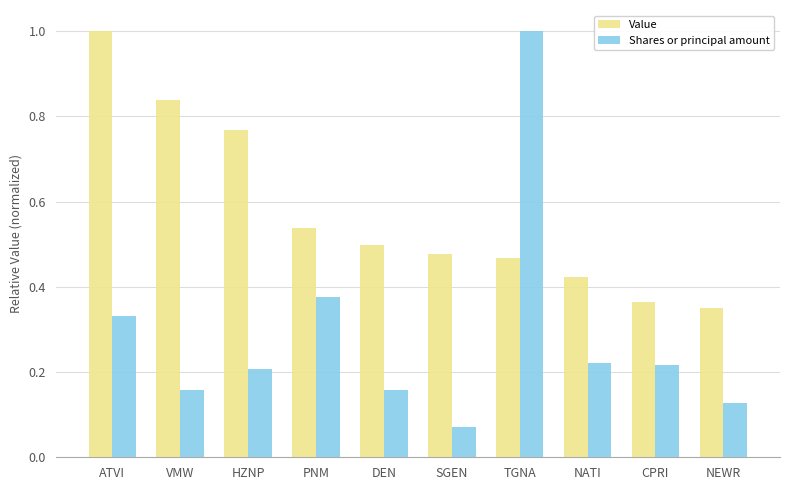

True or false: Shares or principal amount has a value of 0.1 at HZNP.

False